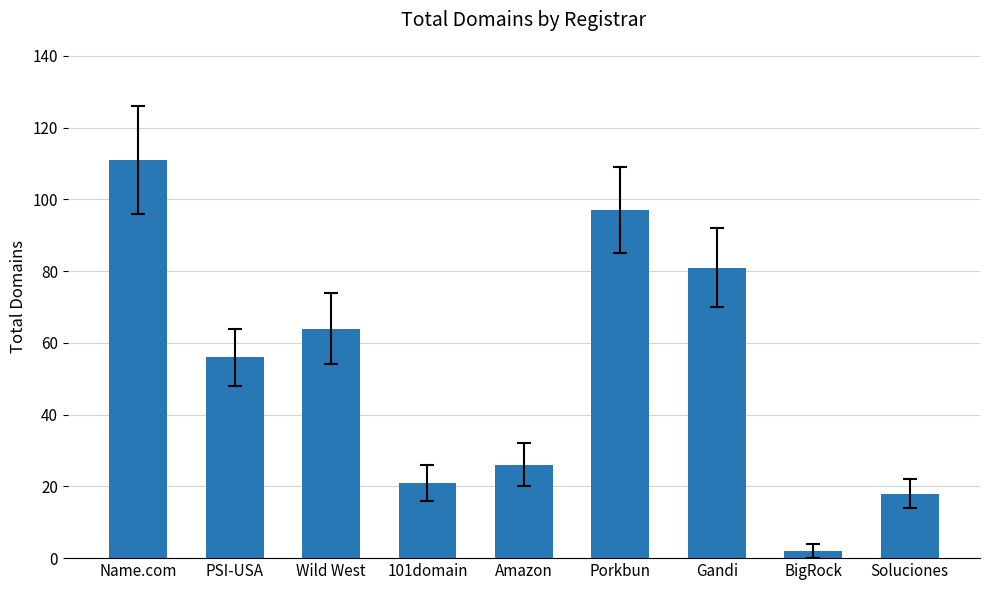

Reading left to right, extract all data points from this chart.

111	56	64	21	26	97	81	2	18